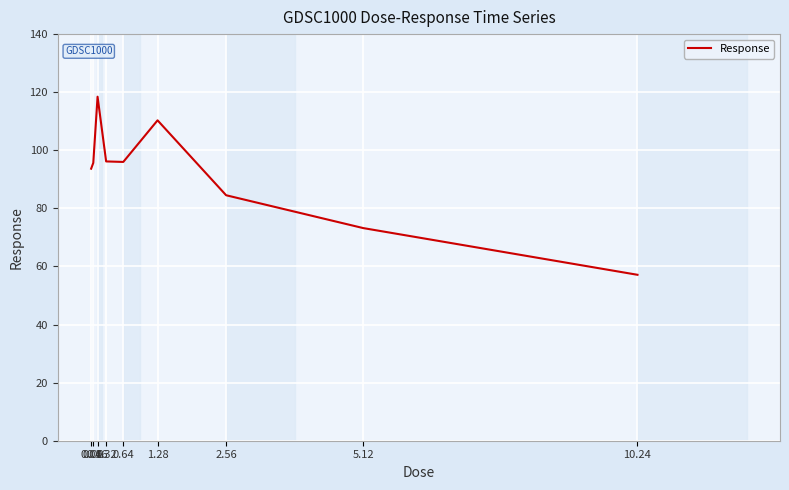

At which category does the data reach its first local peak?

0.16